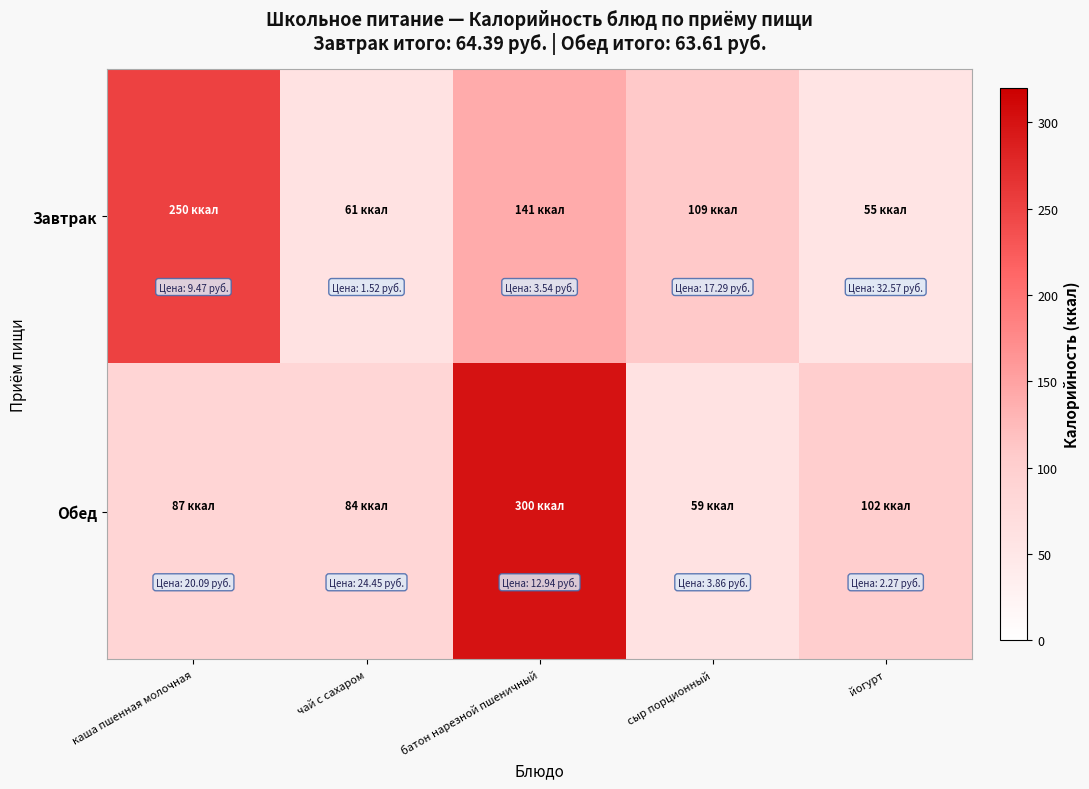

Between каша пшенная молочная and йогурт, which series saw the biggest shift?

Завтрак